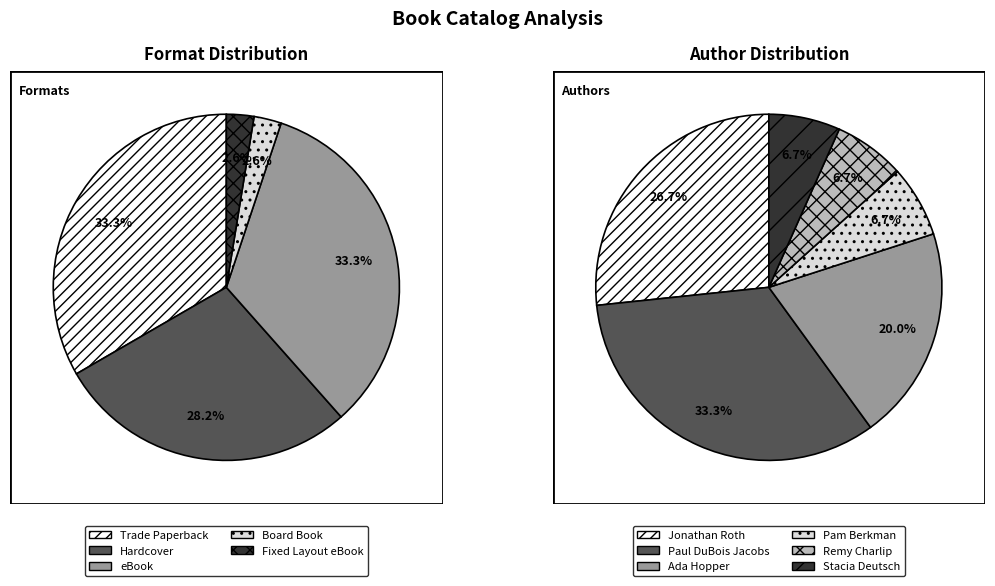

Which series changed the most between Trade Paperback and eBook?

Trade Paperback